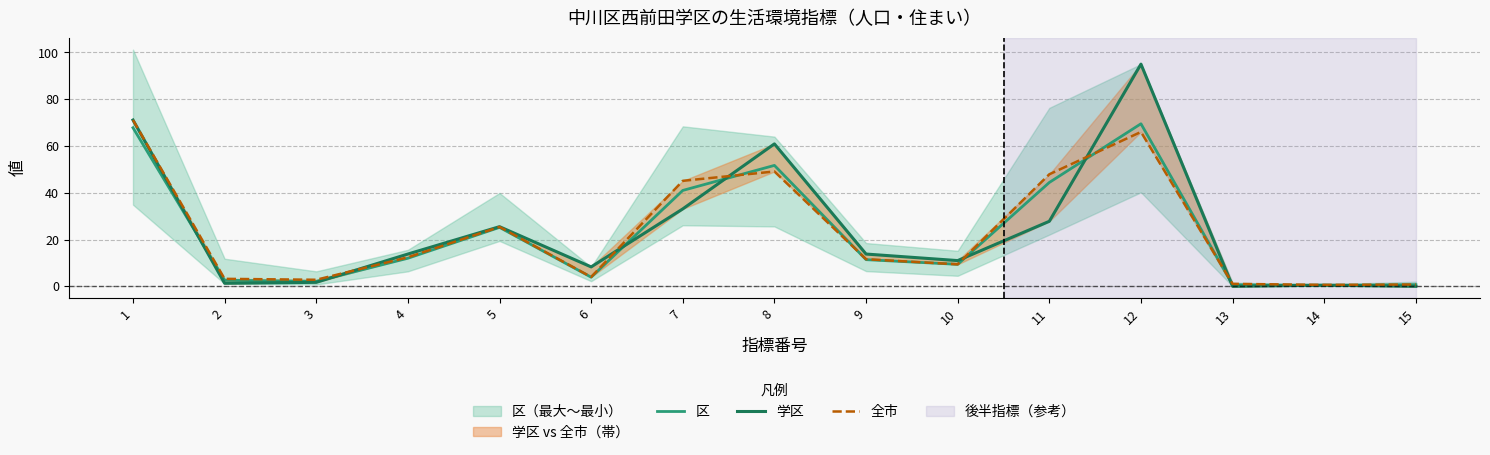

List the labels in order of 学区 value, smallest first.

13, 15, 14, 2, 3, 6, 10, 4, 9, 5, 11, 7, 8, 1, 12